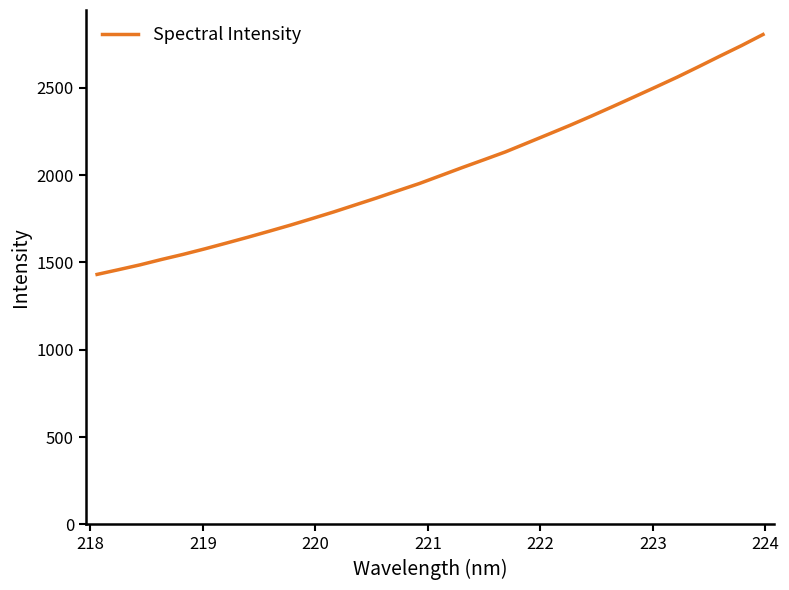

What is the difference between the maximum and minimum values?

1373.4